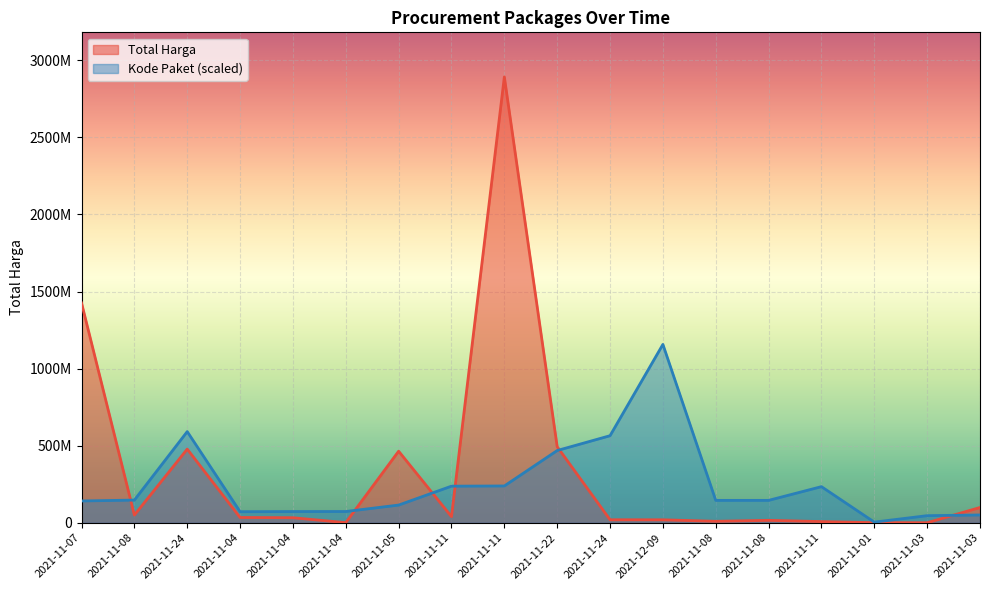

Which series changed the most between 2021-11-07 and 2021-11-03?

Total Harga